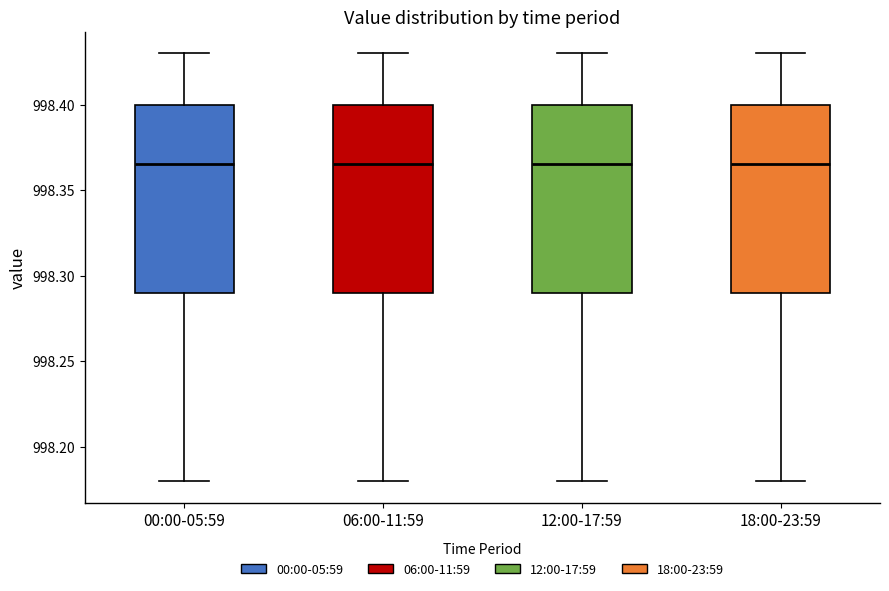

Reading left to right, transcribe this box plot: for each box, give where its median line is, the range the box spans, and where its two whiskers end, as read against the y-axis. The values are not printed on the chart, so give them approximately, as read against the axis.

00:00-05:59: median 998.365, box 998.290 to 998.400, whiskers 998.180 to 998.430
06:00-11:59: median 998.365, box 998.290 to 998.400, whiskers 998.180 to 998.430
12:00-17:59: median 998.365, box 998.290 to 998.400, whiskers 998.180 to 998.430
18:00-23:59: median 998.365, box 998.290 to 998.400, whiskers 998.180 to 998.430